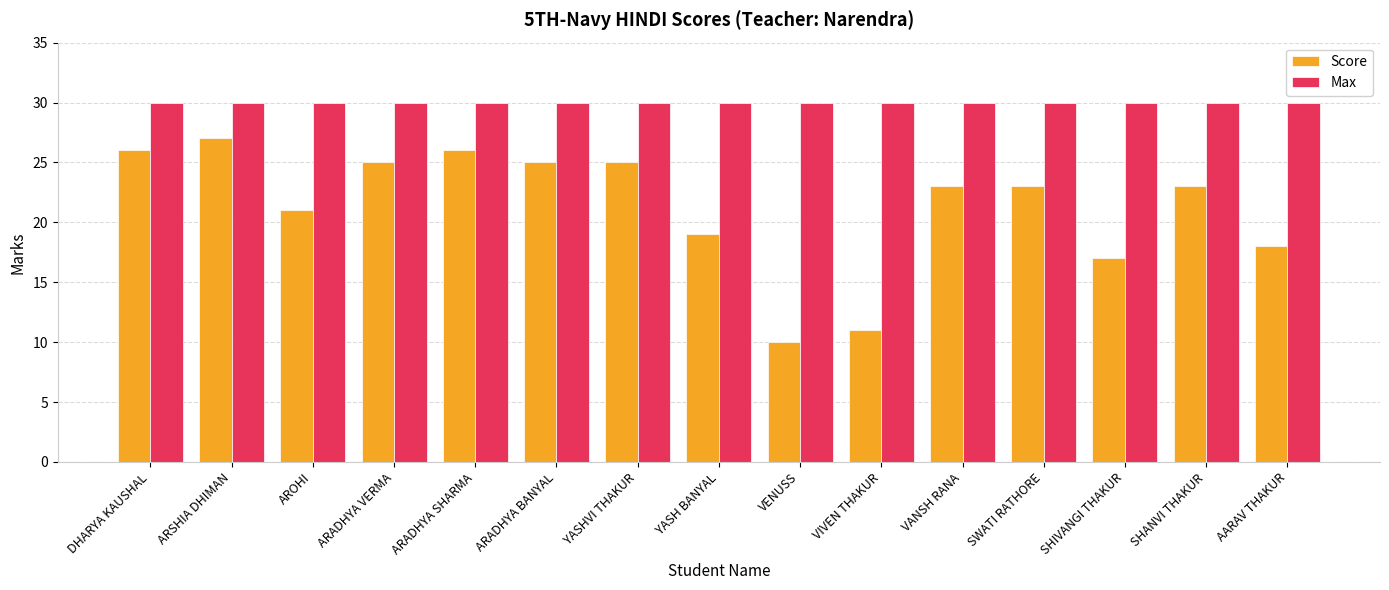

Where is Score nearest to the value 18?

AARAV THAKUR